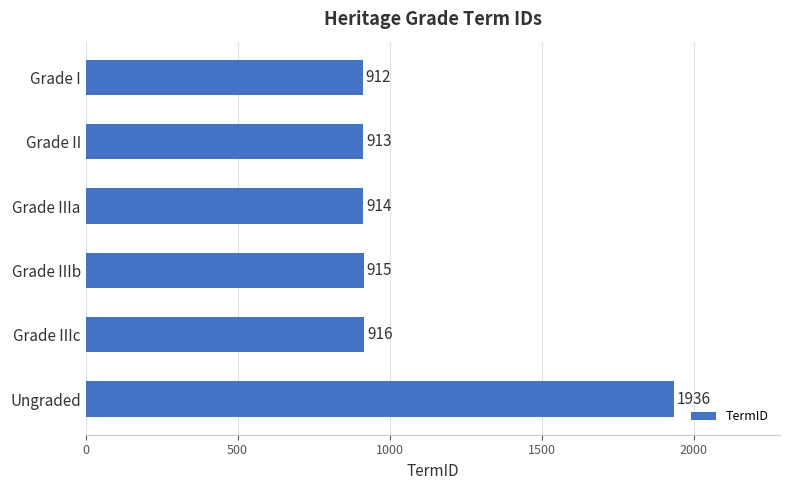

At which label is the value closest to 1424?

Grade IIIc